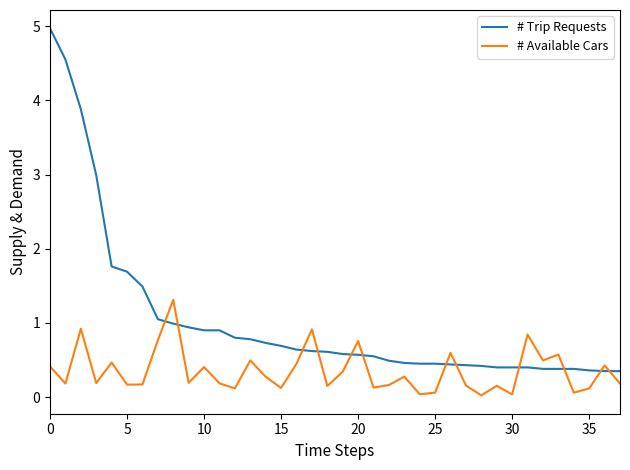

After their last crossing, which series has the higher values: # Available Cars or # Trip Requests?

# Trip Requests